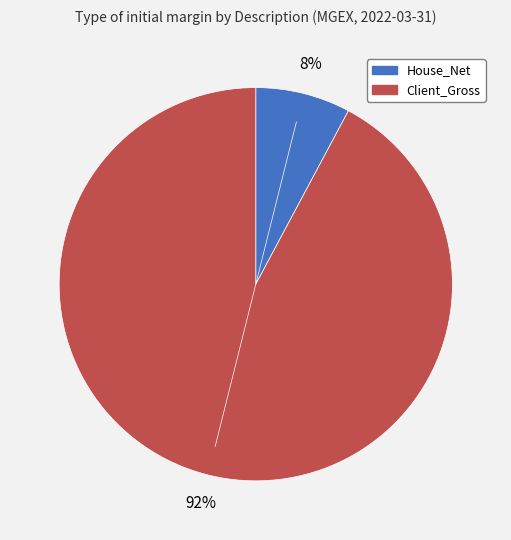

To the nearest percent, what percentage of the pie is Client_Gross?

92%